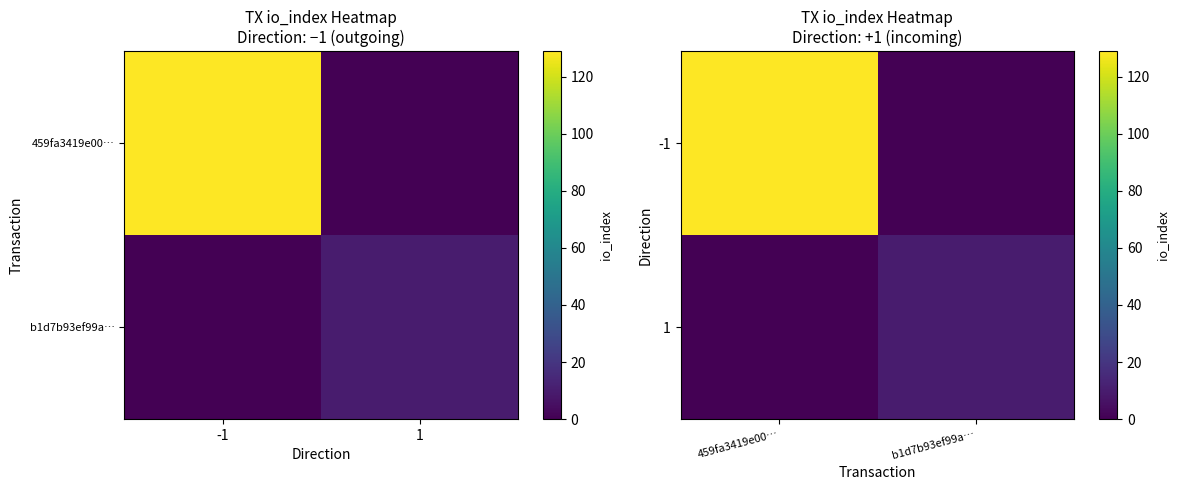

At which label is -1 closest to 64?

b1d7b93ef99a…